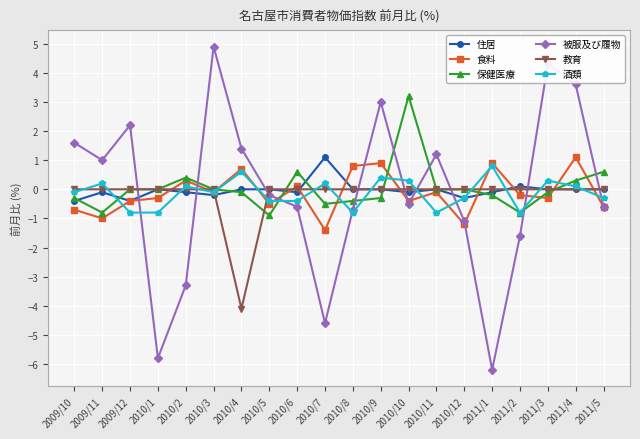

Which category has the lowest value in the 被服及び履物 series?

2011/1